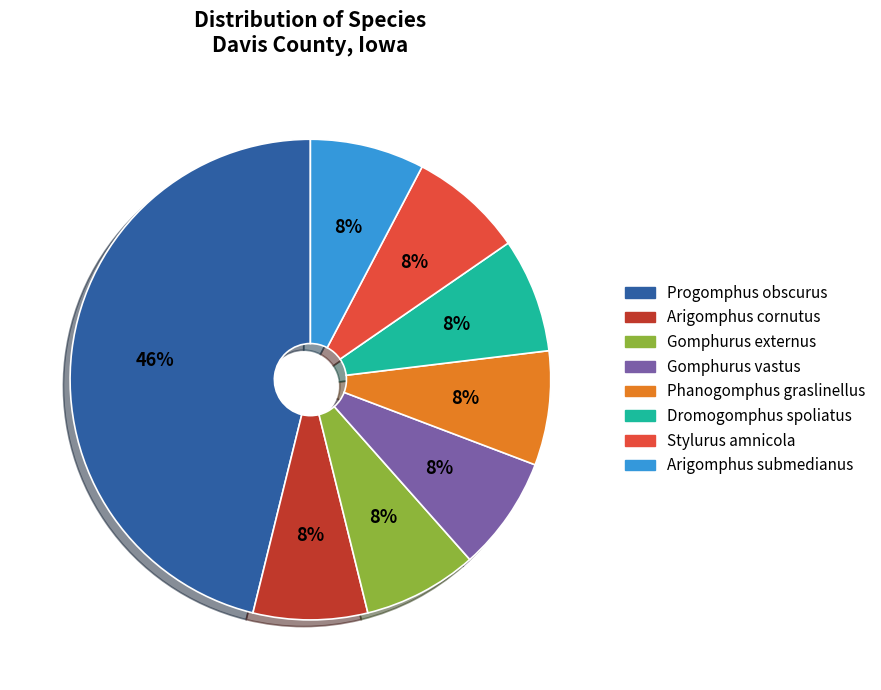

Does any single category account for the majority?

No